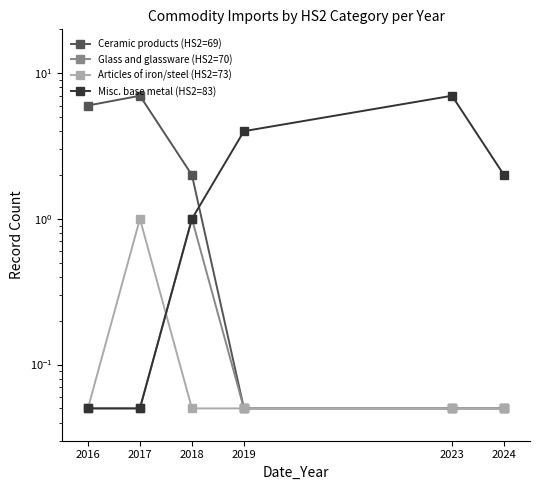

How many interior local peaks does the Glass and glassware (HS2=70) series have?

1